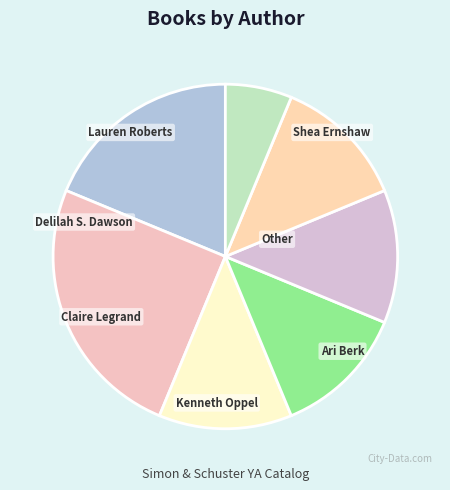

To the nearest percent, what percentage of the pie is Kenneth Oppel?

12%